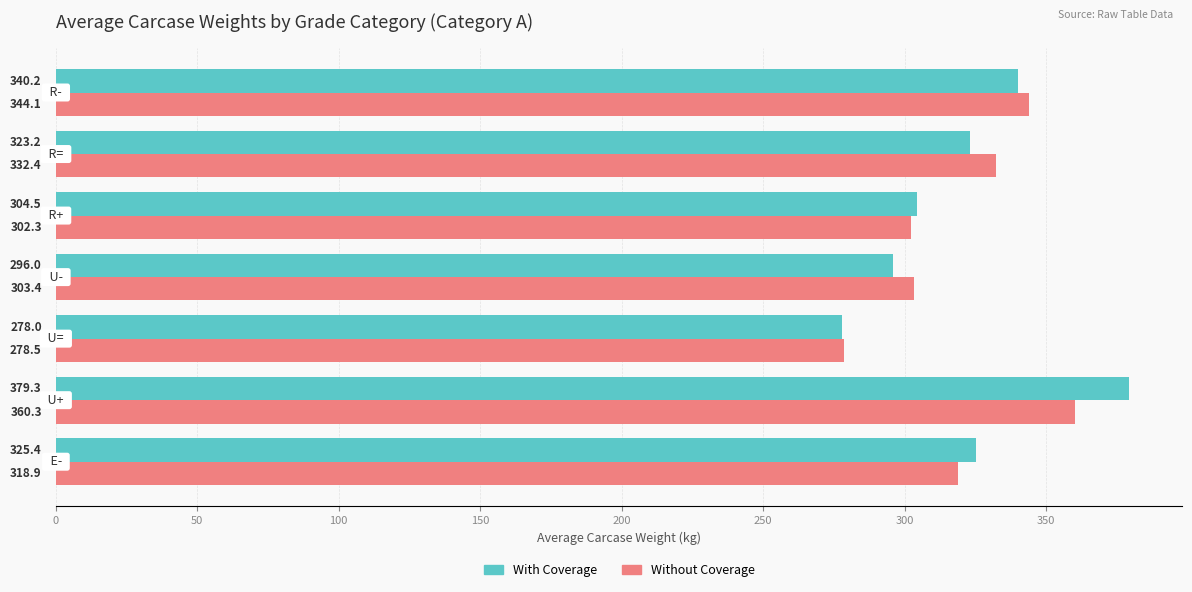

Which series has the largest range (max minus min)?

With Coverage